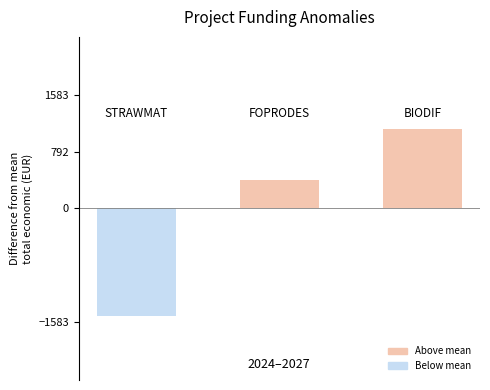

What is the minimum value shown in the chart?

-1499.3